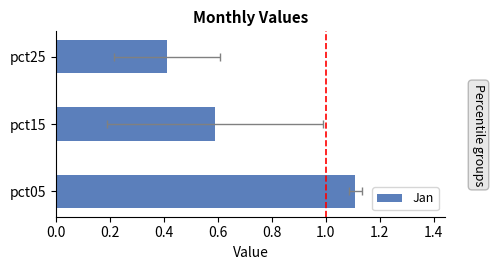

Is it true that the value at pct05 is 0.3?

False